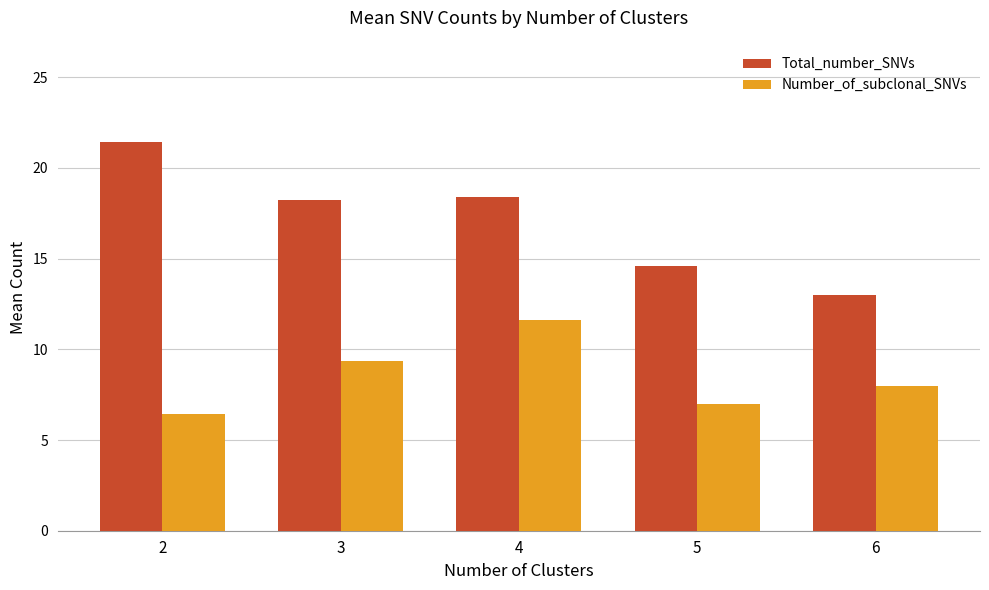

At which category is the sum across all series the highest?

4